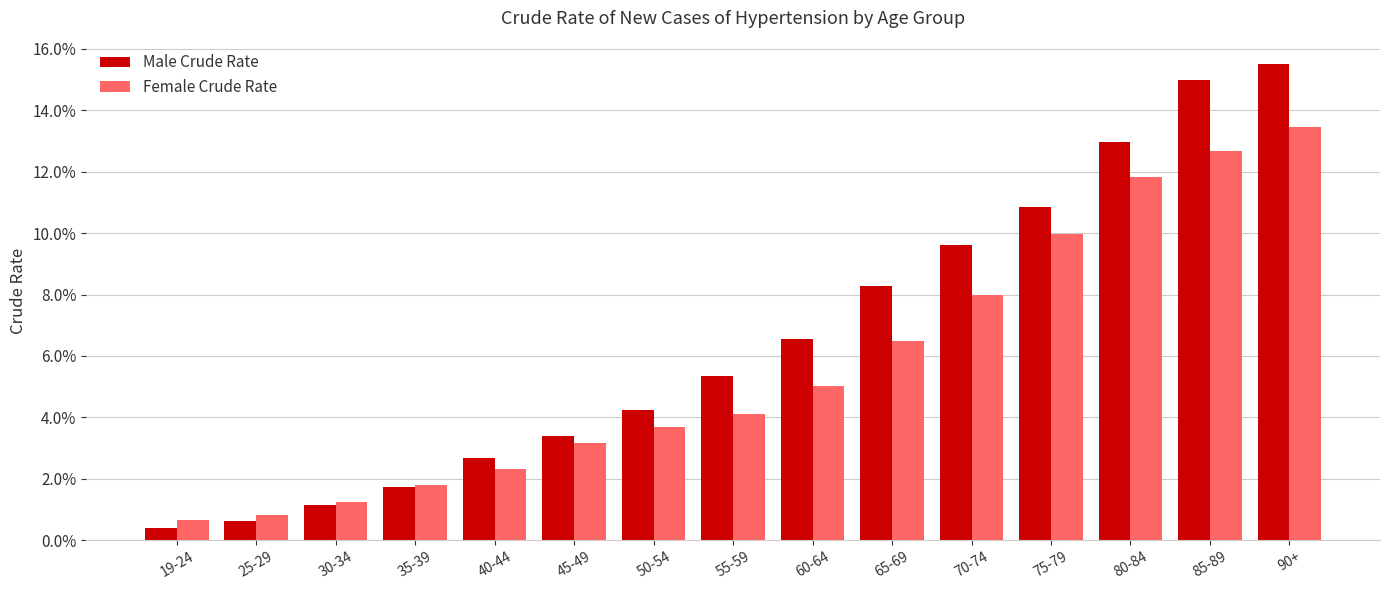

What is the label of the 11th bar from the left?

70-74